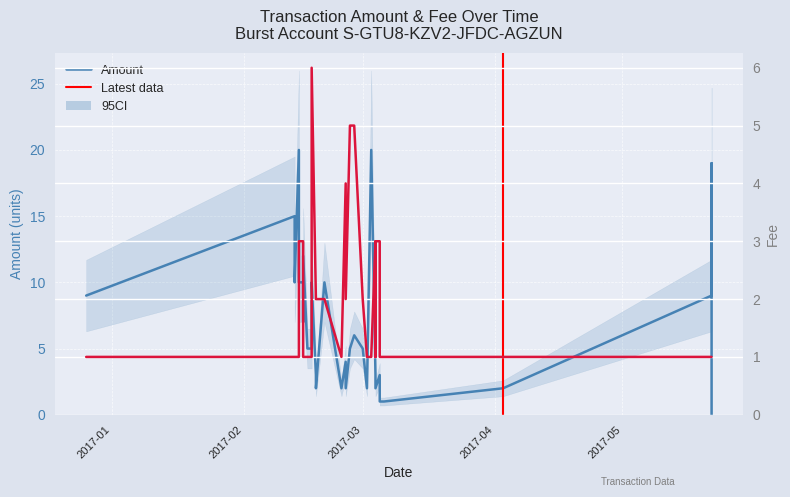

True or false: Amount has a value of 20.1 at 2017-02-15.

False